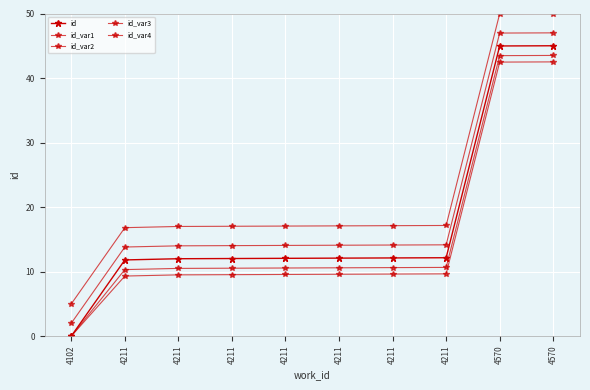

Reading left to right, extract all data points from this chart.

id: 0.0	11.8	12.0	12.0	12.1	12.1	12.1	12.1	45.0	45.0
id_var1: 2.0	13.8	14.0	14.0	14.1	14.1	14.1	14.1	47.0	47.0
id_var2: 0.0	10.3	10.5	10.5	10.6	10.6	10.6	10.6	43.5	43.5
id_var3: 5.0	16.8	17.0	17.0	17.1	17.1	17.1	17.1	50.0	50.0
id_var4: 0.0	9.3	9.5	9.5	9.6	9.6	9.6	9.6	42.5	42.5